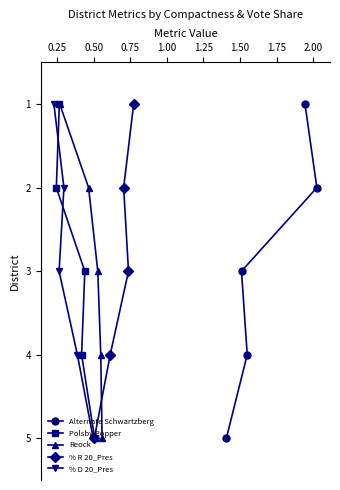

Does the chart have visible grid lines?

No